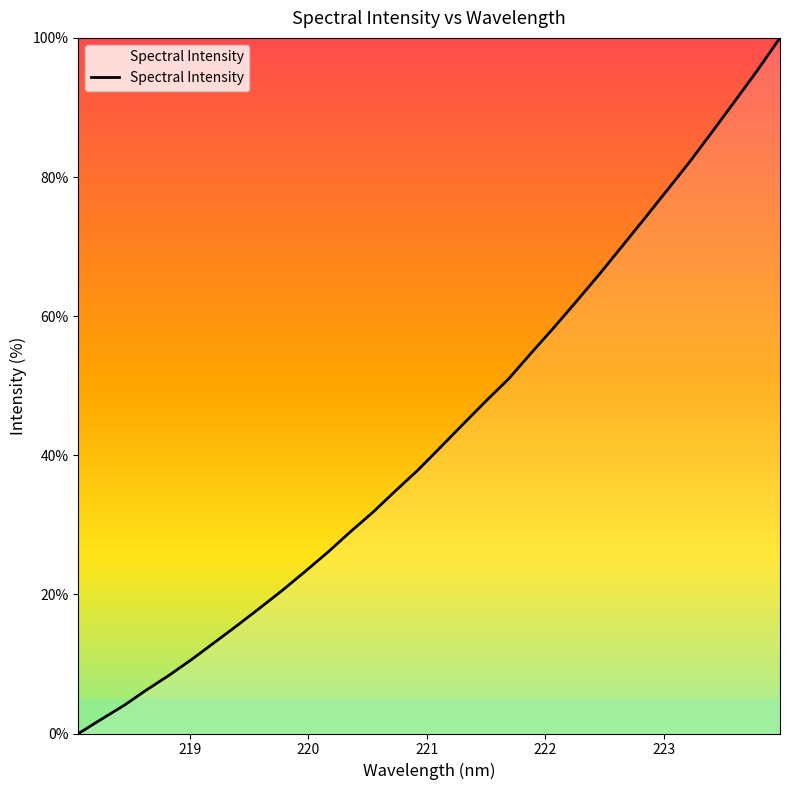

What is the difference between the maximum and minimum values?

100.0